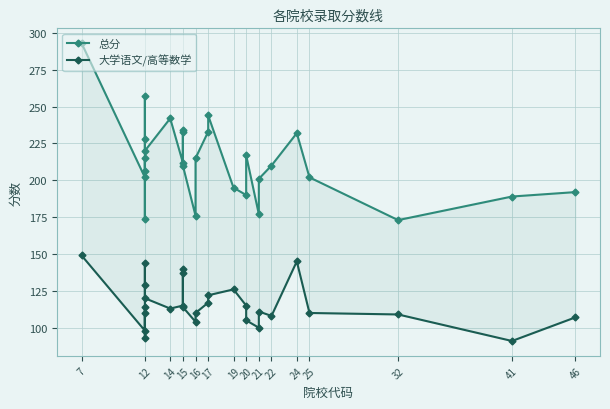

How many lines are shown in the chart?

2